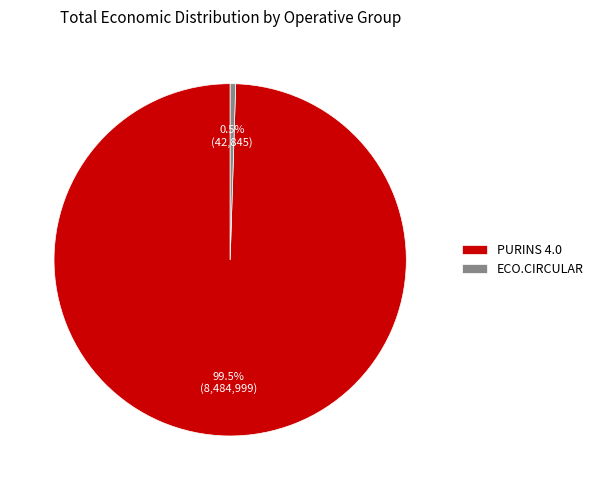

Is the sum of PURINS 4.0 and ECO.CIRCULAR greater than half?

Yes